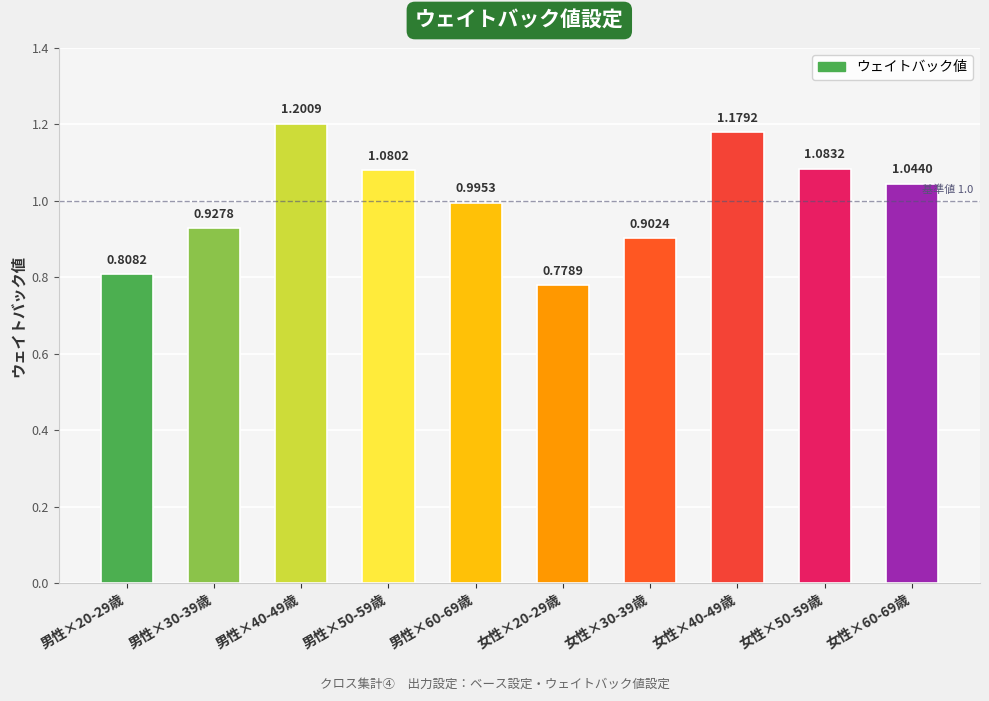

True or false: the data shows 1.4 at 男性×30-39歳.

False